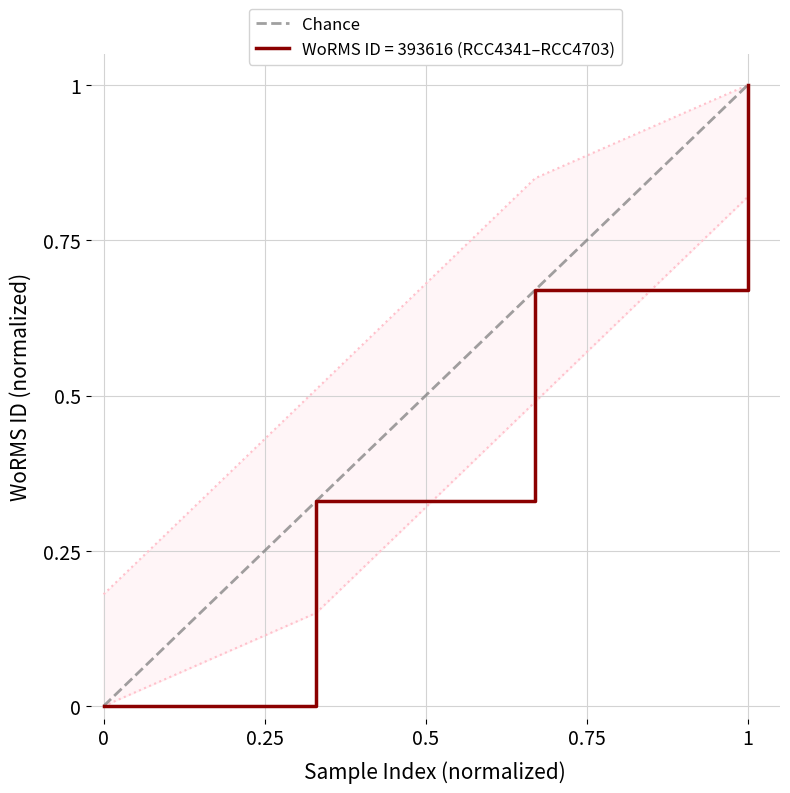

The WoRMS ID = 393616 (RCC4341–RCC4703) series shows 1.8 at 1. True or false?

False